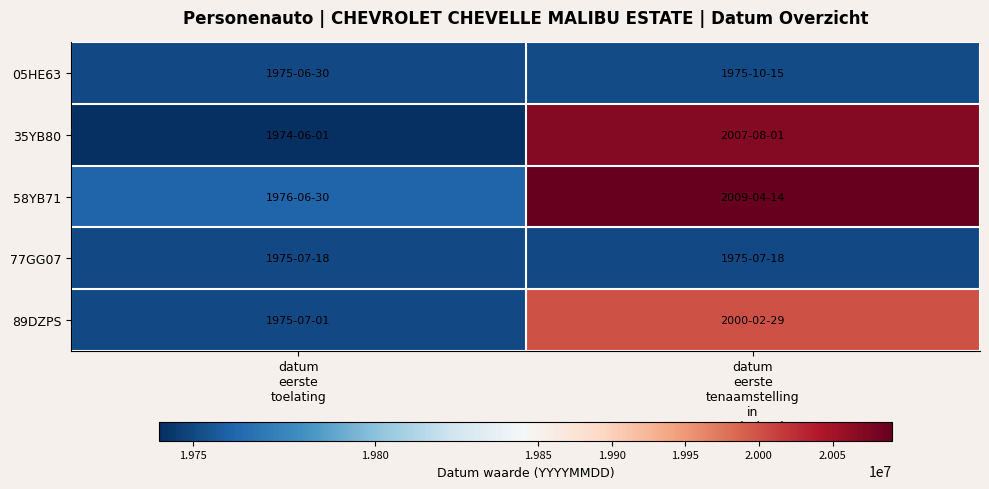

At which category is the sum across all series the highest?

datum
eerste
tenaamstelling
in
nederland